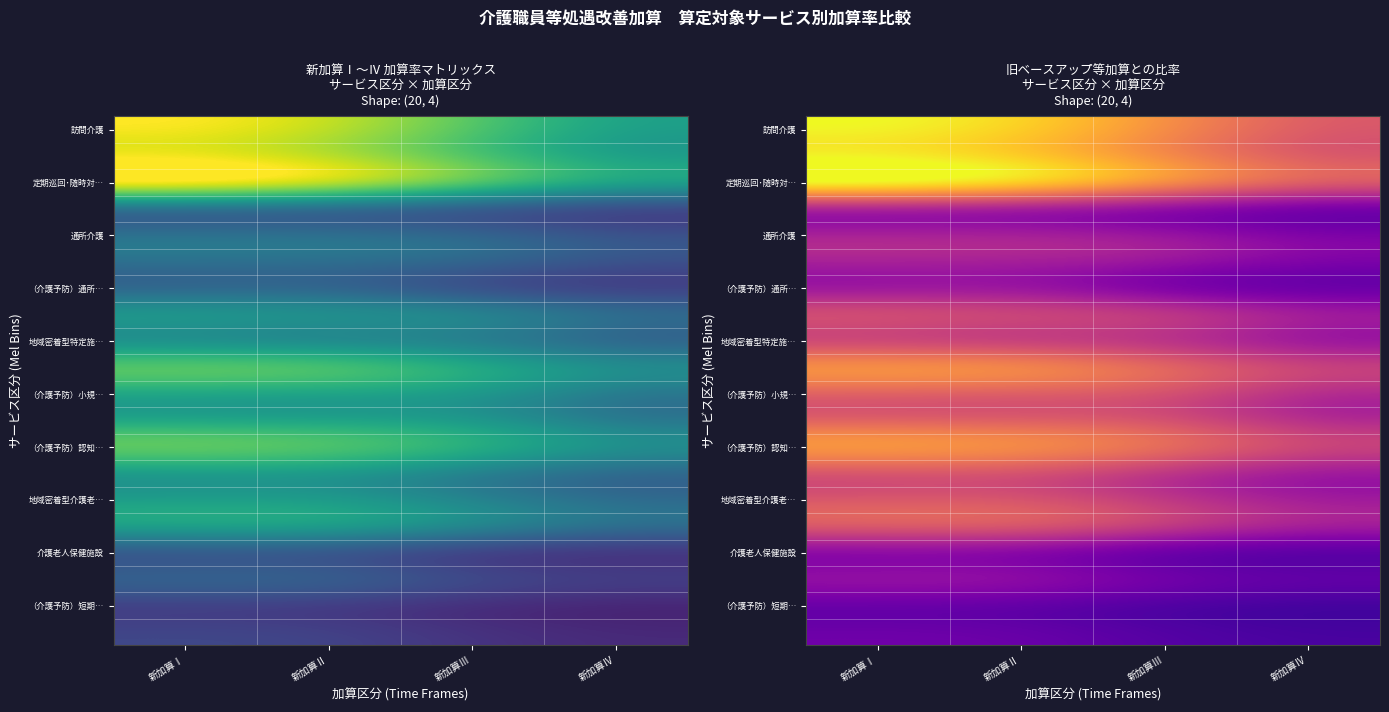

Is the value of 定期巡回･随時対… at 新加算Ⅰ greater than the value of （介護予防）短期… at 新加算Ⅳ?

Yes